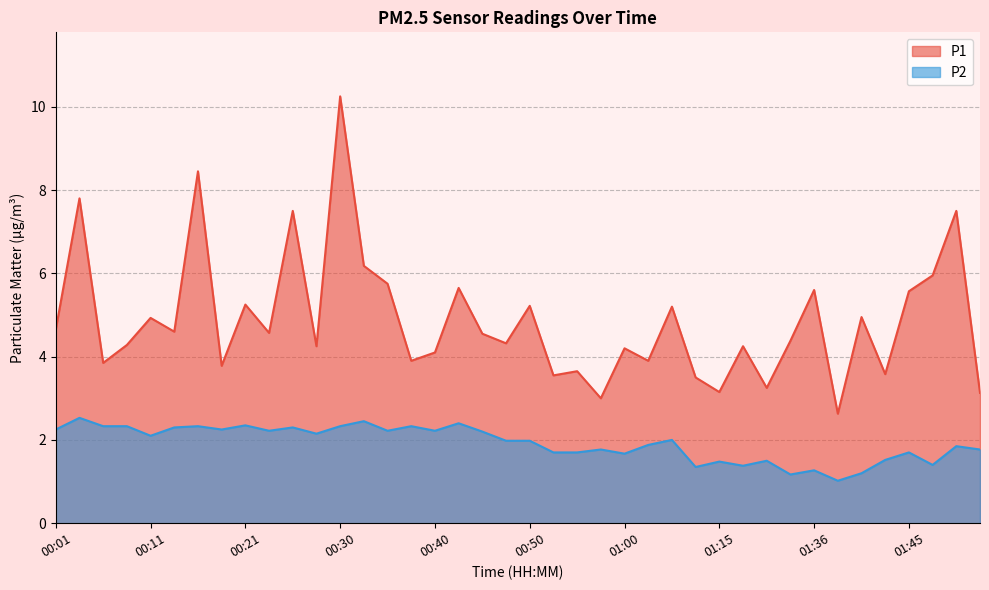

What is the approximate value of P1 at 00:40?

4.1